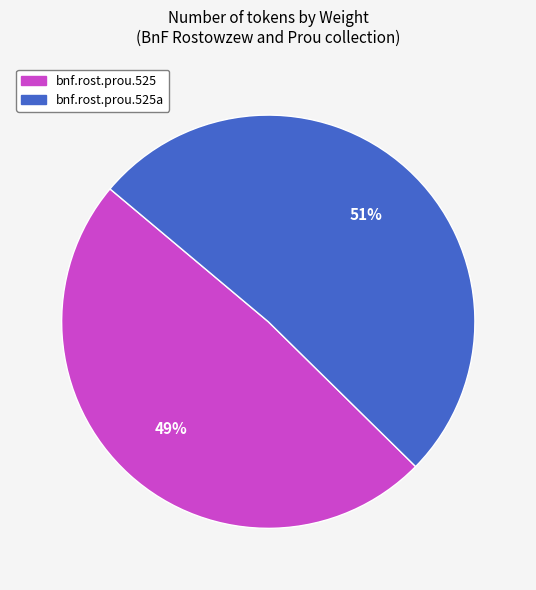

Is there a majority slice in this chart?

Yes